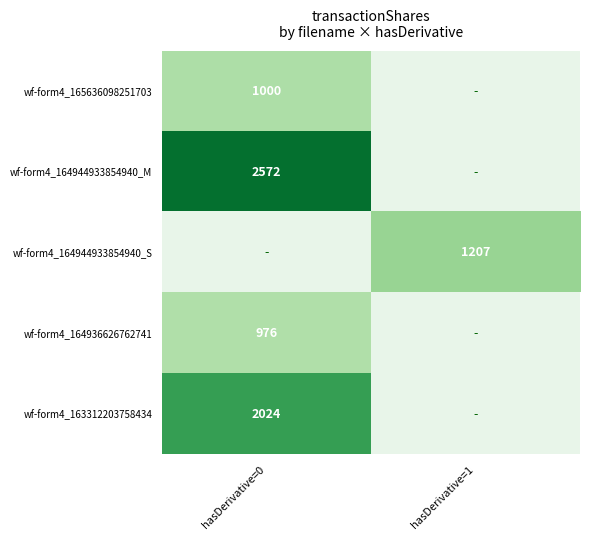

What is the minimum value shown in the chart?

976.0